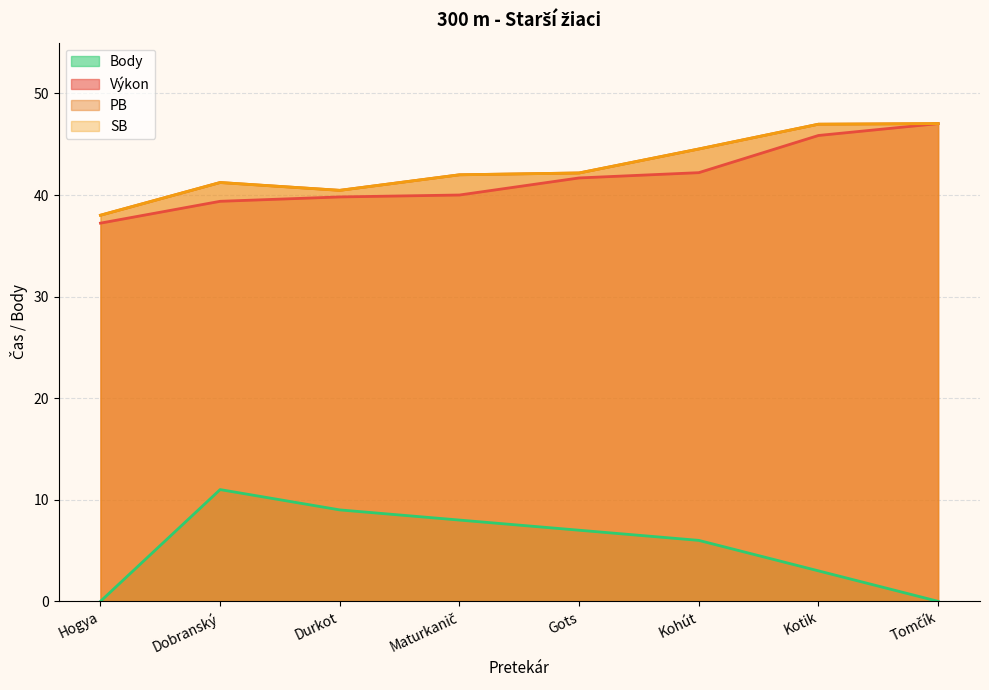

Which series has the largest range (max minus min)?

Body